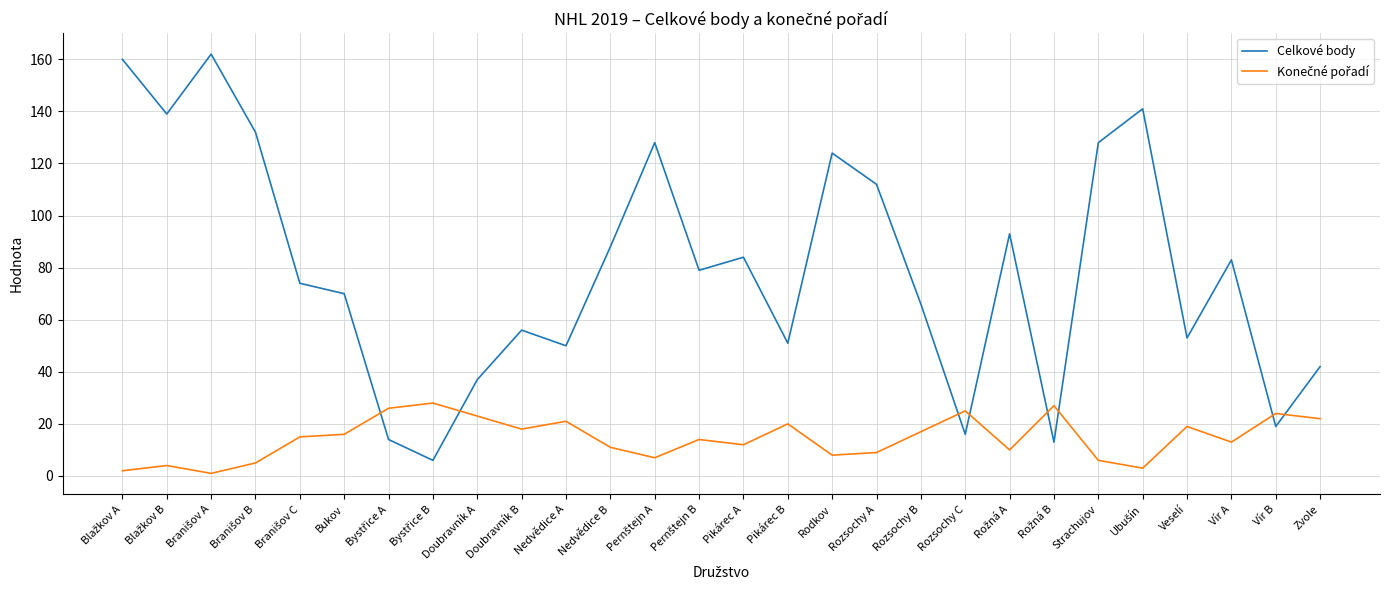

The value of Celkové body at Vír A is 83. True or false?

True